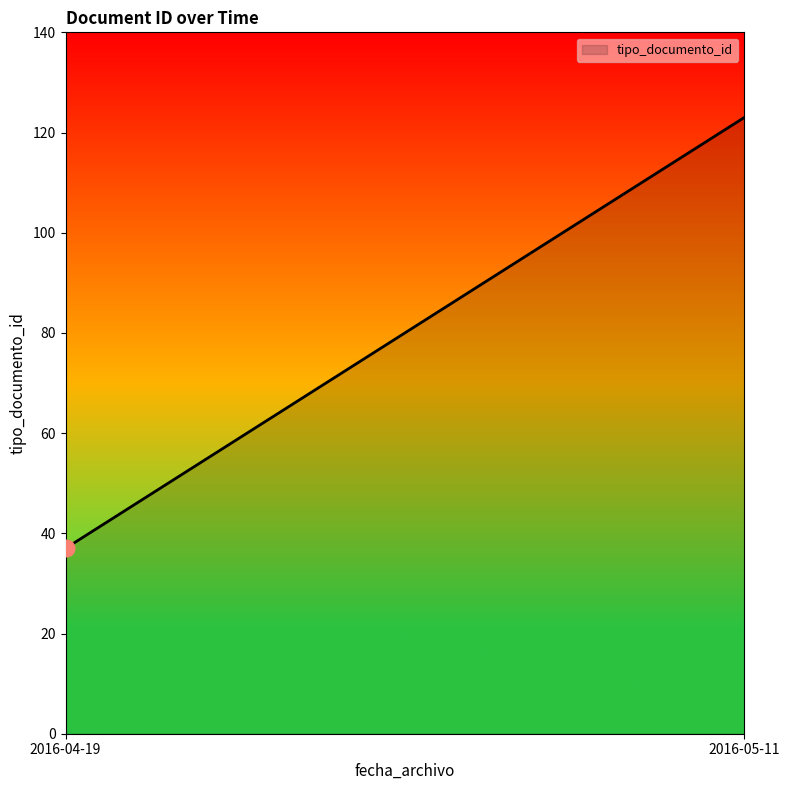

List the labels in order of value, largest first.

2016-05-11, 2016-04-19